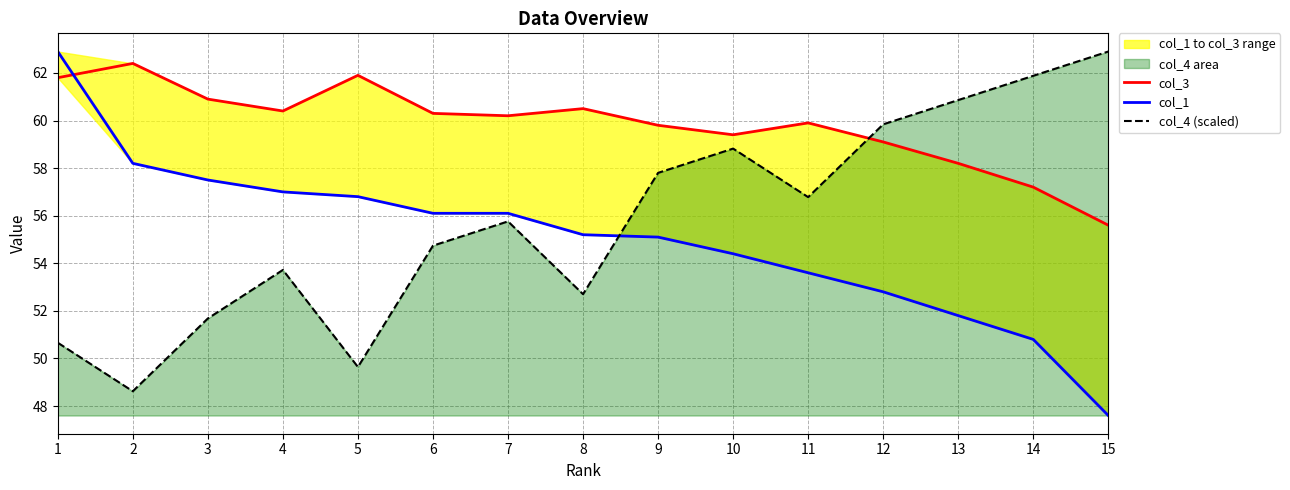

What is the value of the col_4 (scaled) point at the 4th from the left?

53.7